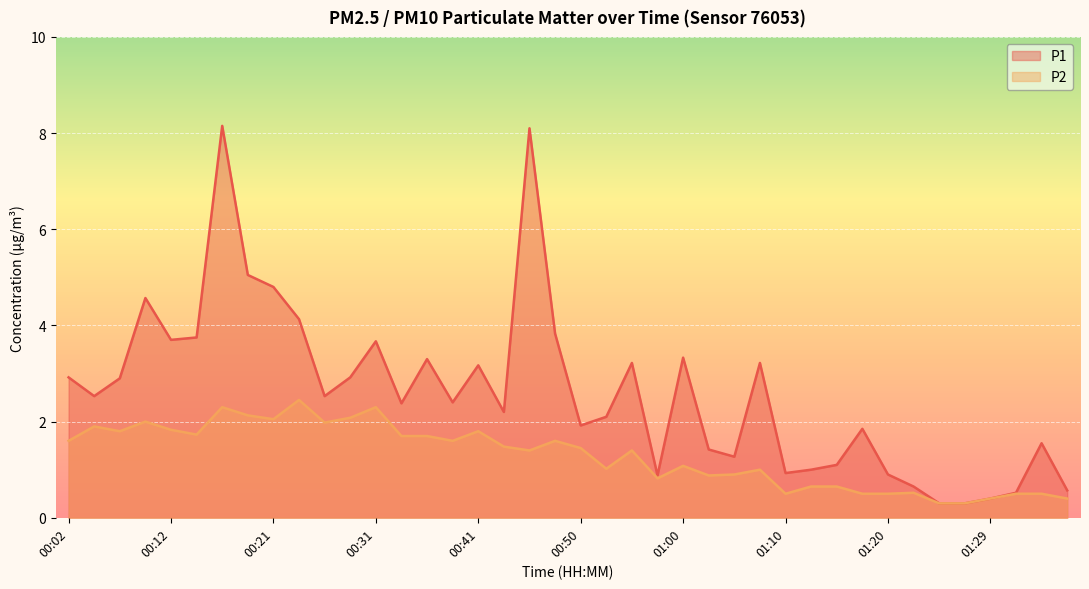

The P1 series shows 0.5 at 01:17. True or false?

False